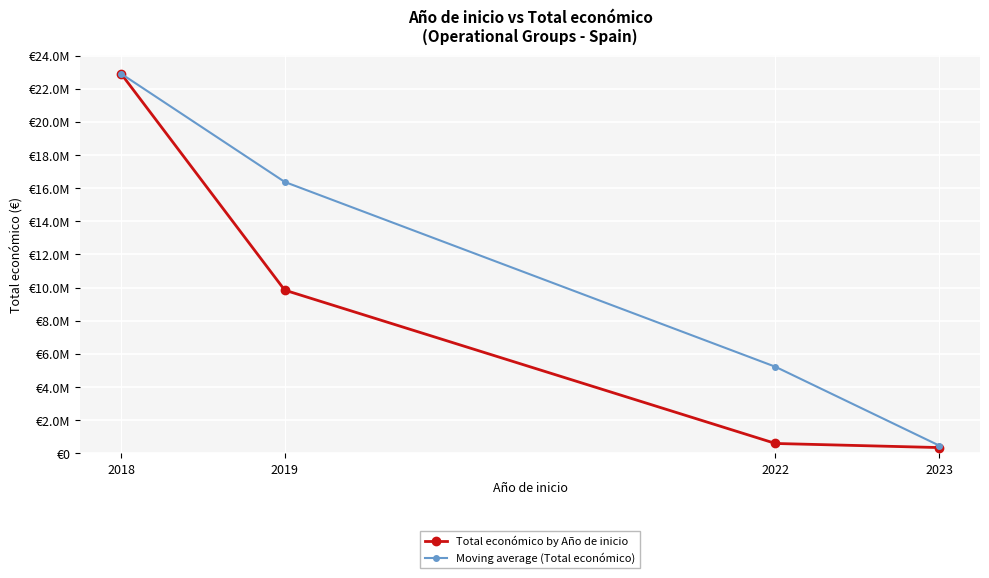

What are all the series names shown in the legend?

Total económico by Año de inicio, Moving average (Total económico)